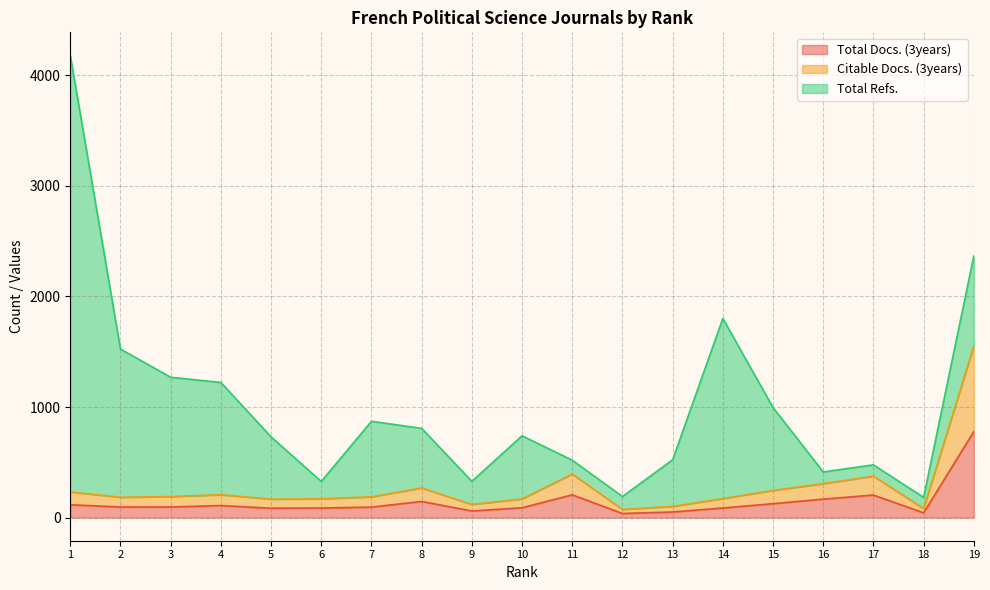

True or false: Total Docs. (3years) and Citable Docs. (3years) cross at least once.

False